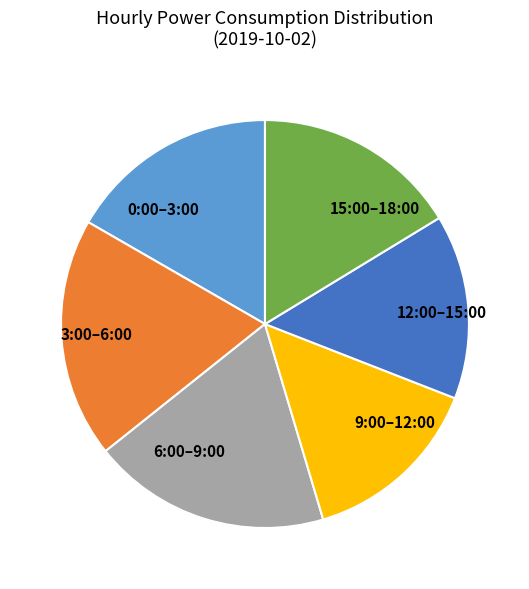

Do 15:00–18:00 and 3:00–6:00 together represent more than half of the pie?

No